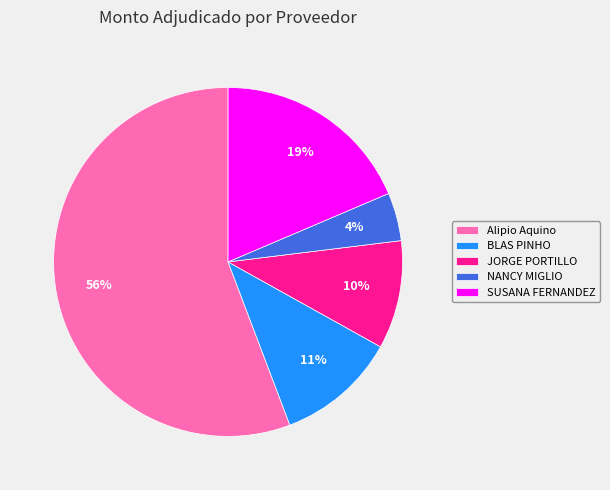

Is there any slice that represents more than half of the pie?

Yes